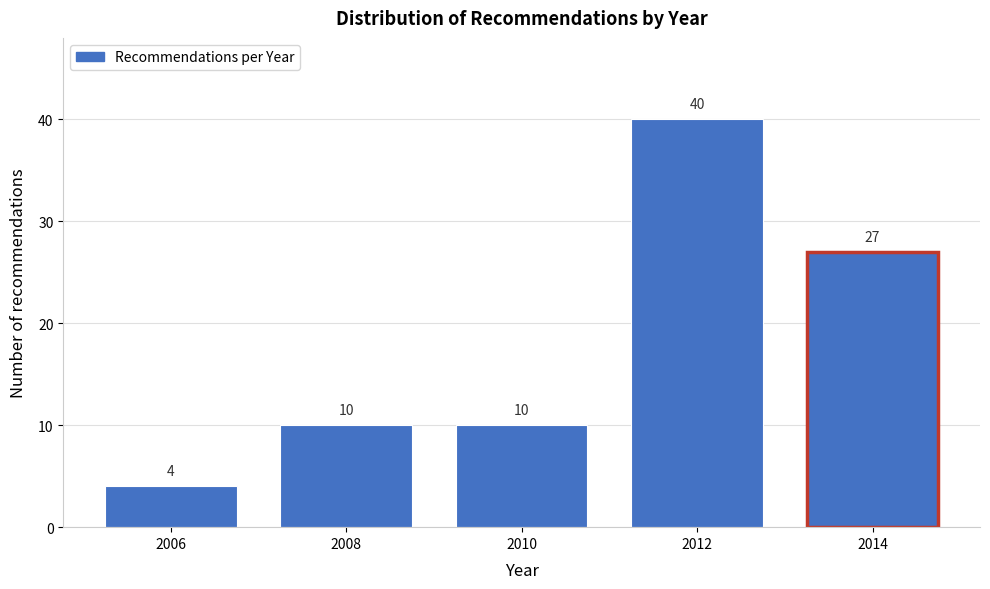

Reading left to right, what are all the values shown in this chart?

4	10	10	40	27